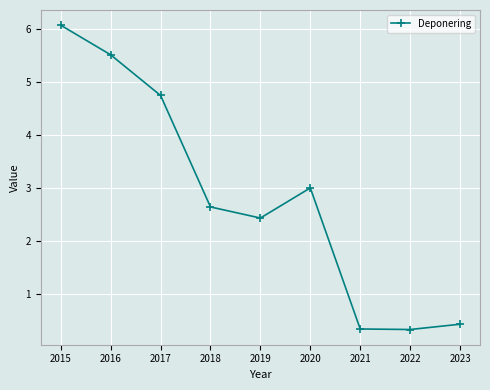

What is the change in value from 2017 to 2023?

-4.3